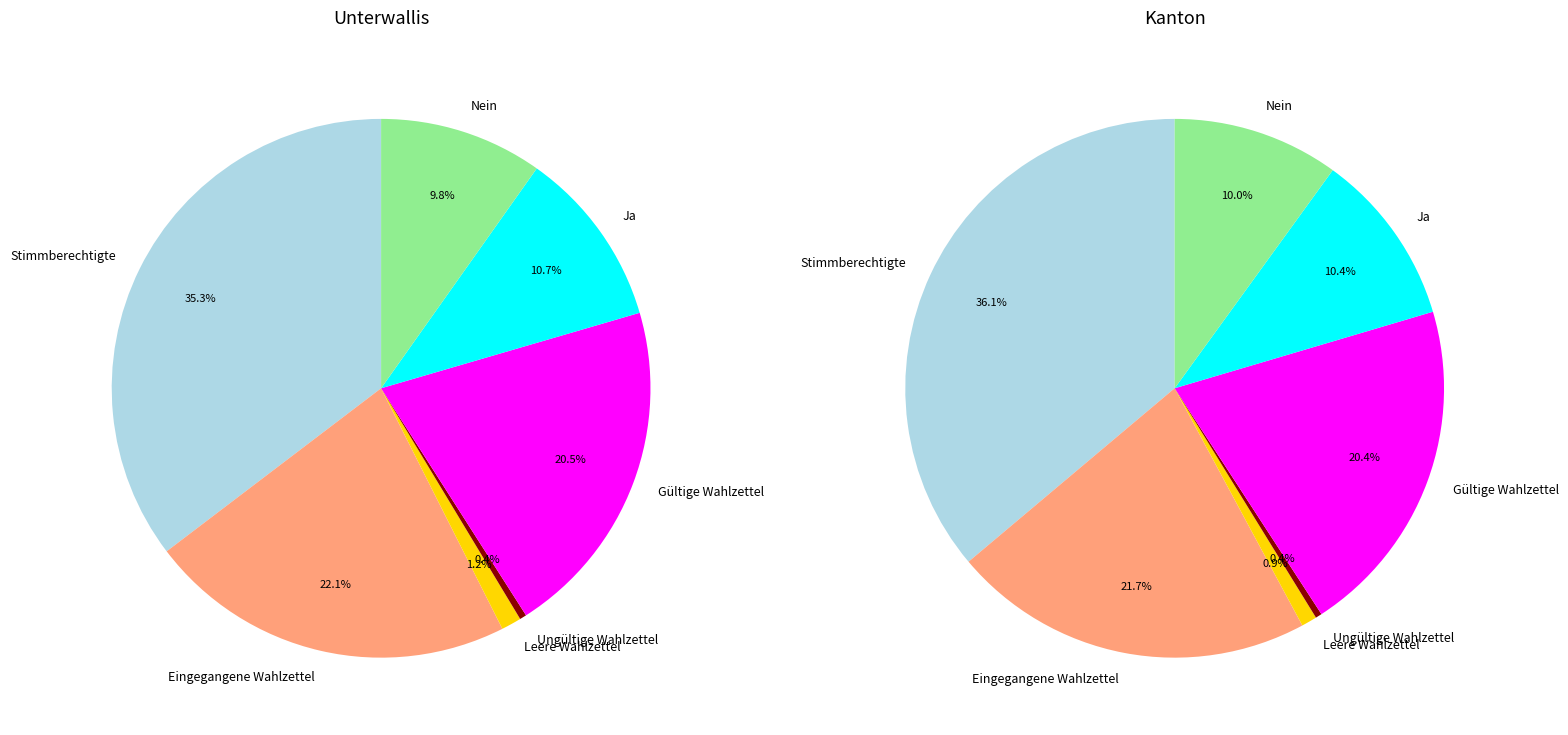

The Stimmberechtigte slice represents 40% of the pie. True or false?

False